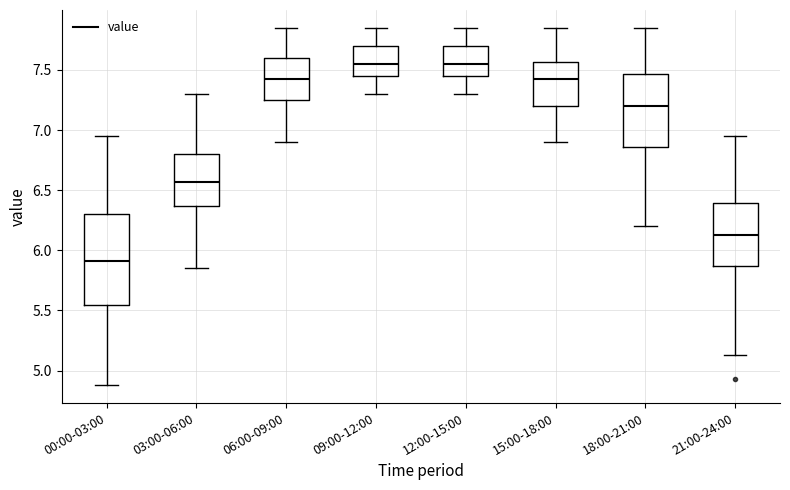

Reading left to right, read every box against the y-axis: the position of its median line, the range the box covers, and the ends of its whiskers. The values are not printed on the chart, so give them approximately, as read against the axis.

00:00-03:00: median 5.90, box 5.55 to 6.30, whiskers 4.90 to 6.95
03:00-06:00: median 6.55, box 6.35 to 6.80, whiskers 5.85 to 7.30
06:00-09:00: median 7.45, box 7.25 to 7.60, whiskers 6.90 to 7.85
09:00-12:00: median 7.55, box 7.45 to 7.70, whiskers 7.30 to 7.85
12:00-15:00: median 7.55, box 7.45 to 7.70, whiskers 7.30 to 7.85
15:00-18:00: median 7.45, box 7.20 to 7.55, whiskers 6.90 to 7.85
18:00-21:00: median 7.20, box 6.85 to 7.45, whiskers 6.20 to 7.85
21:00-24:00: median 6.15, box 5.85 to 6.40, whiskers 5.15 to 6.95